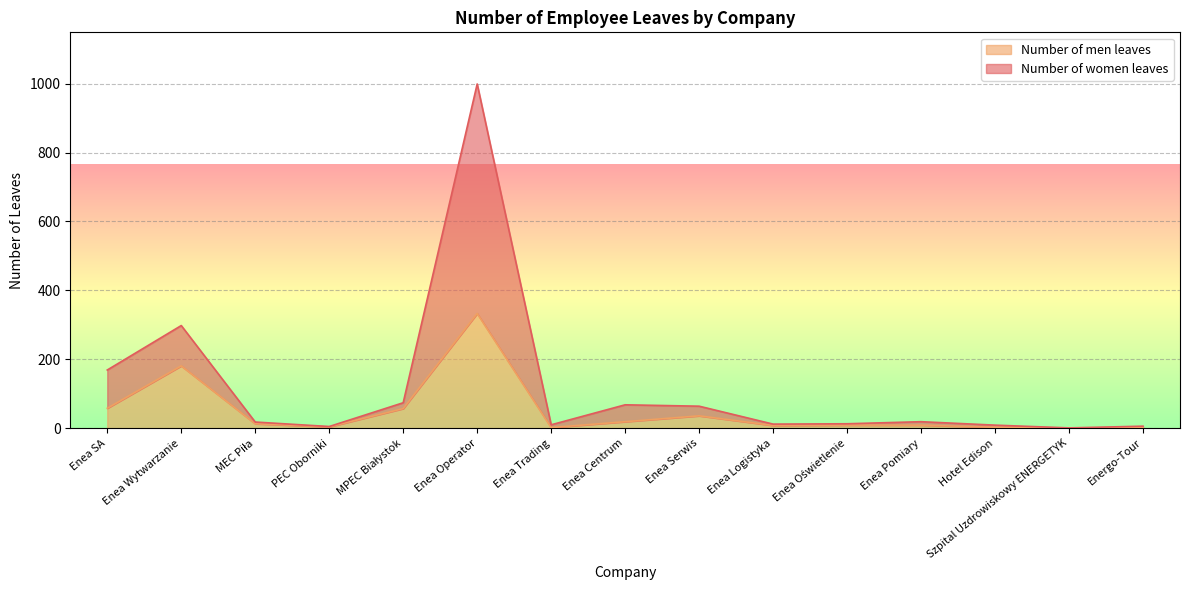

Rank the series at Enea Logistyka from lowest to highest value.

Number of men leaves, Number of women leaves